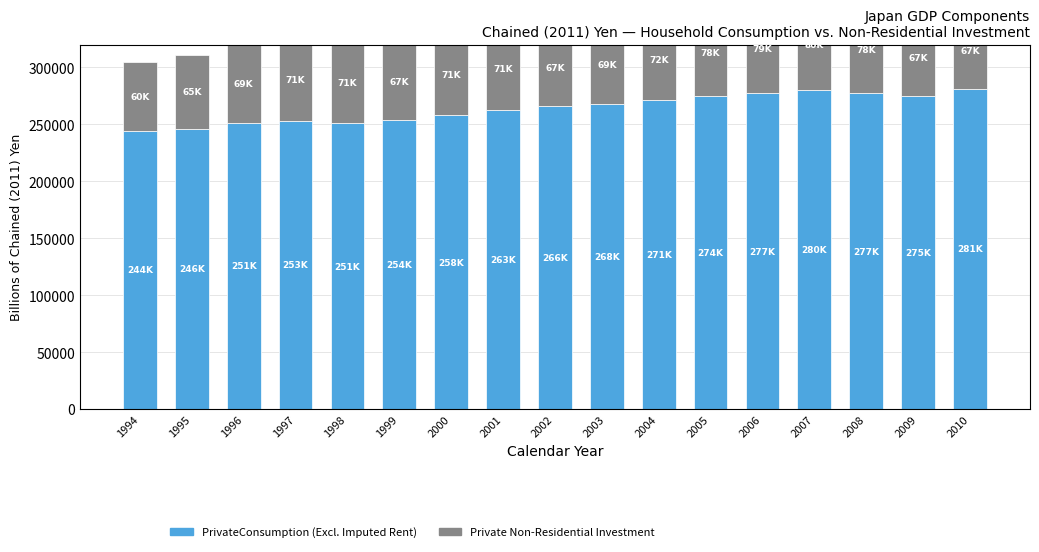

Rank the series by their average value, from lowest to highest.

Private Non-Residential Investment, PrivateConsumption (Households Excl. Imputed Rent)